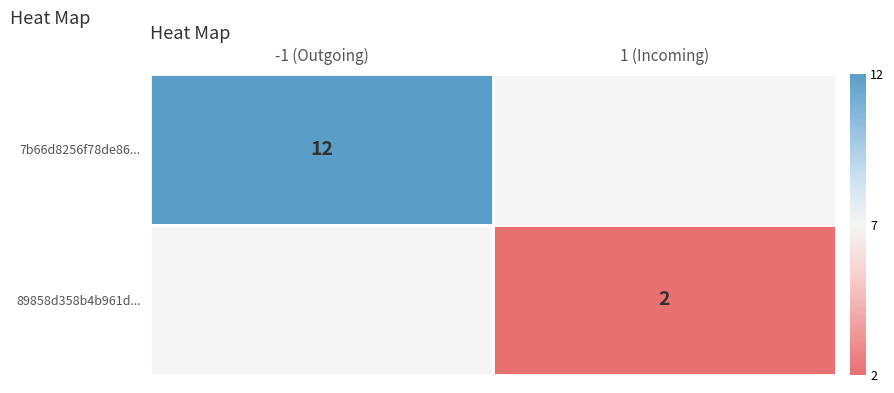

Is it true that 7b66d8256f78de86... equals 18 at -1 (Outgoing)?

False